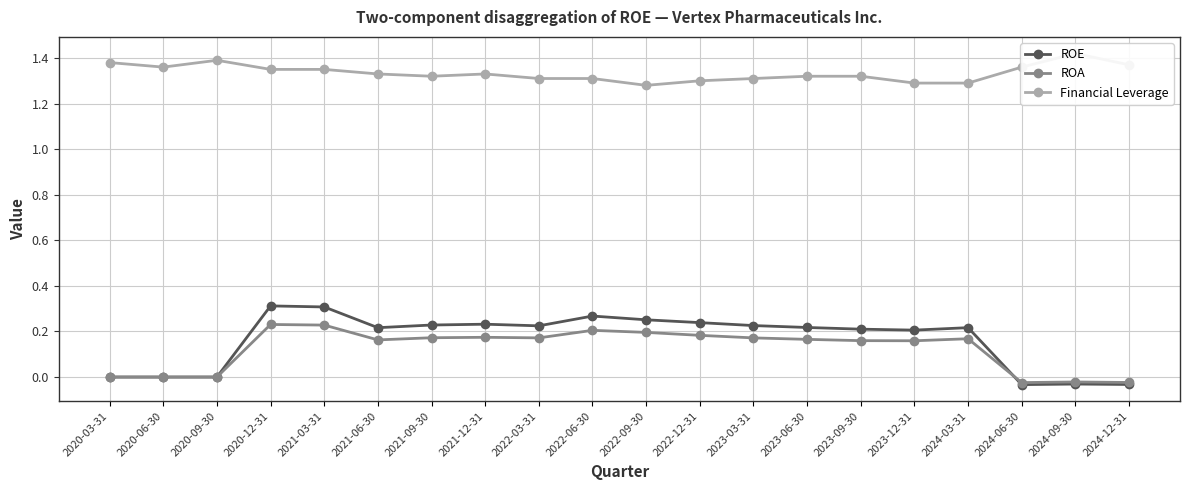

How many interior local peaks does the ROE series have?

5